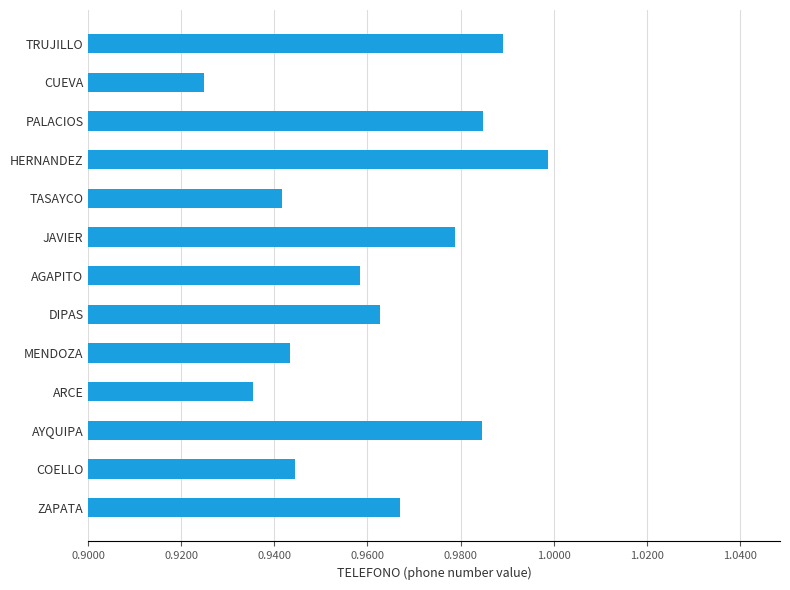

How many categories are shown in the chart?

13